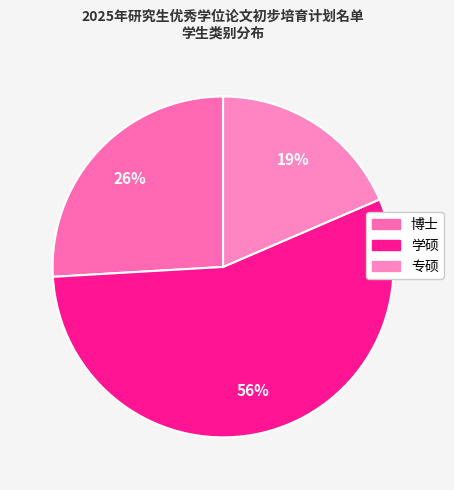

Do 博士 and 学硕 together represent more than half of the pie?

Yes